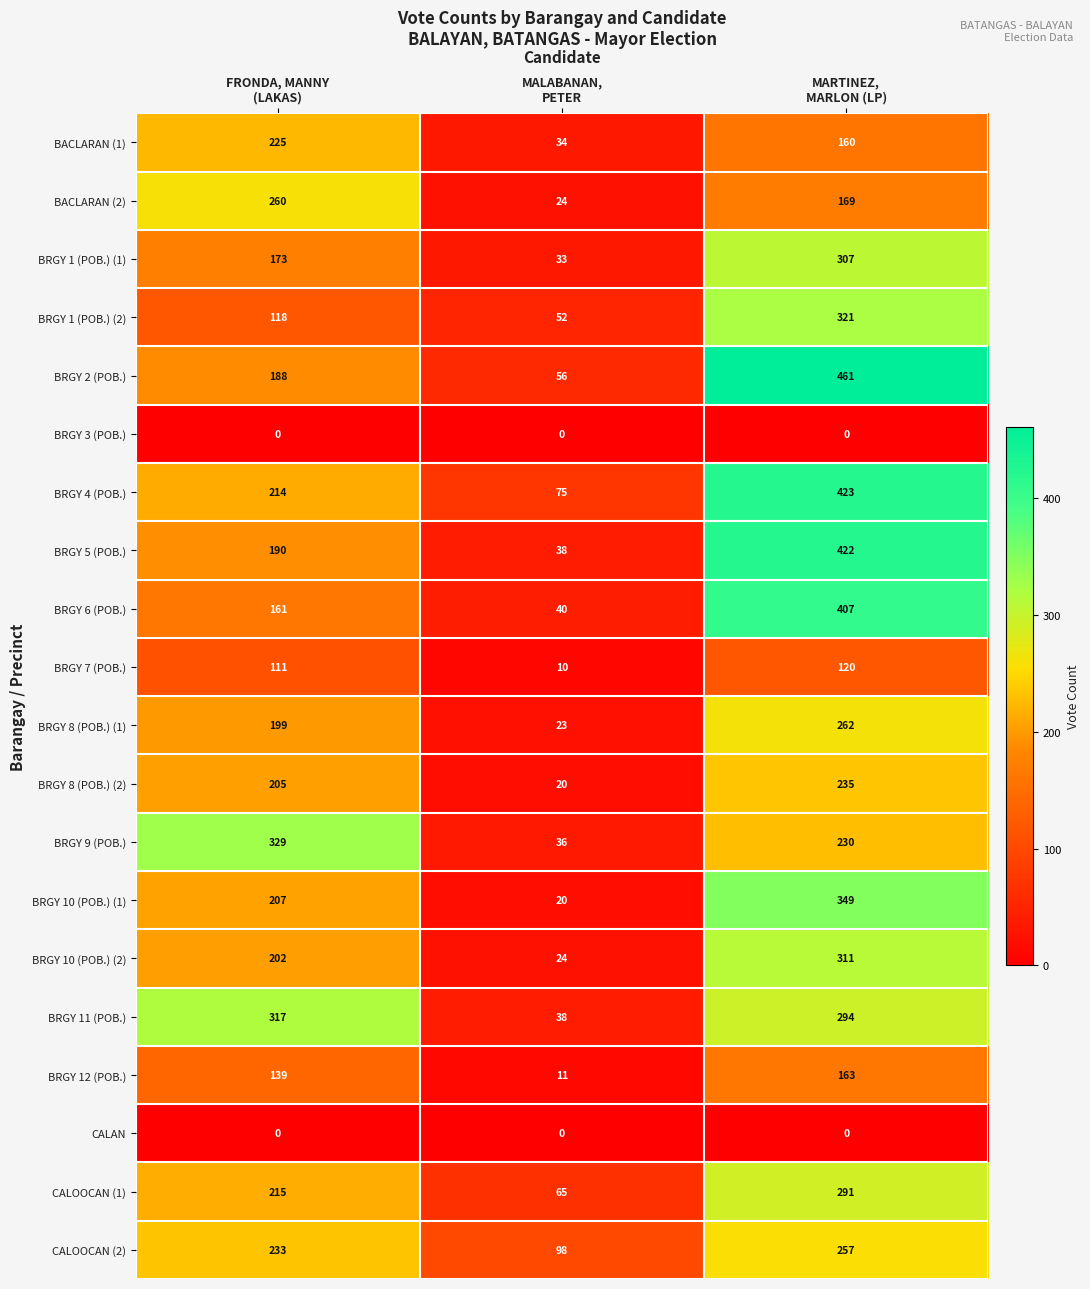

What is the difference between the highest and lowest values at MARTINEZ,
MARLON (LP)?

461